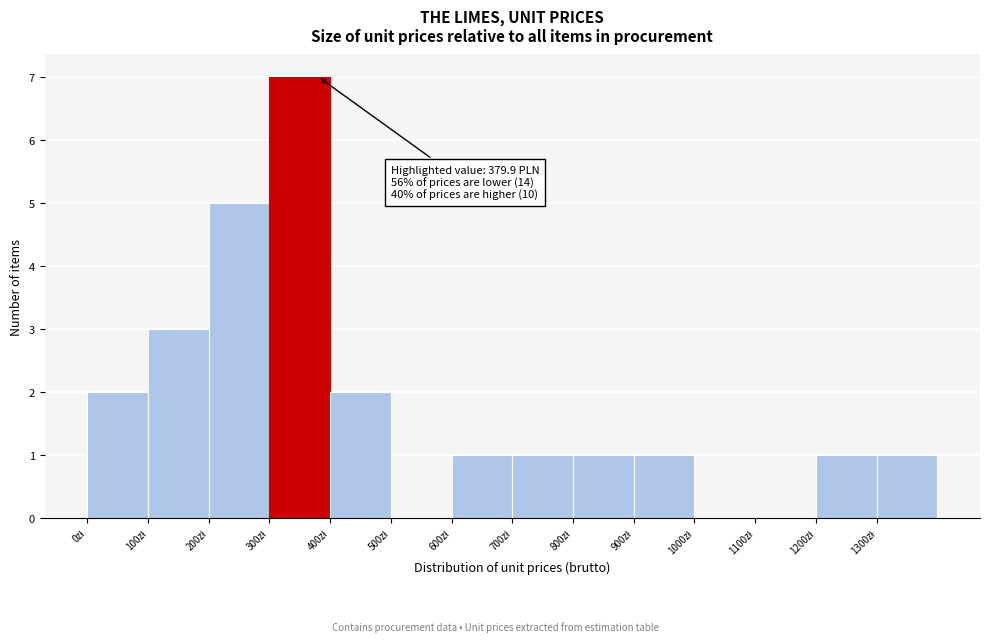

Over which range of the x-axis is the bar tallest?

300 to 400